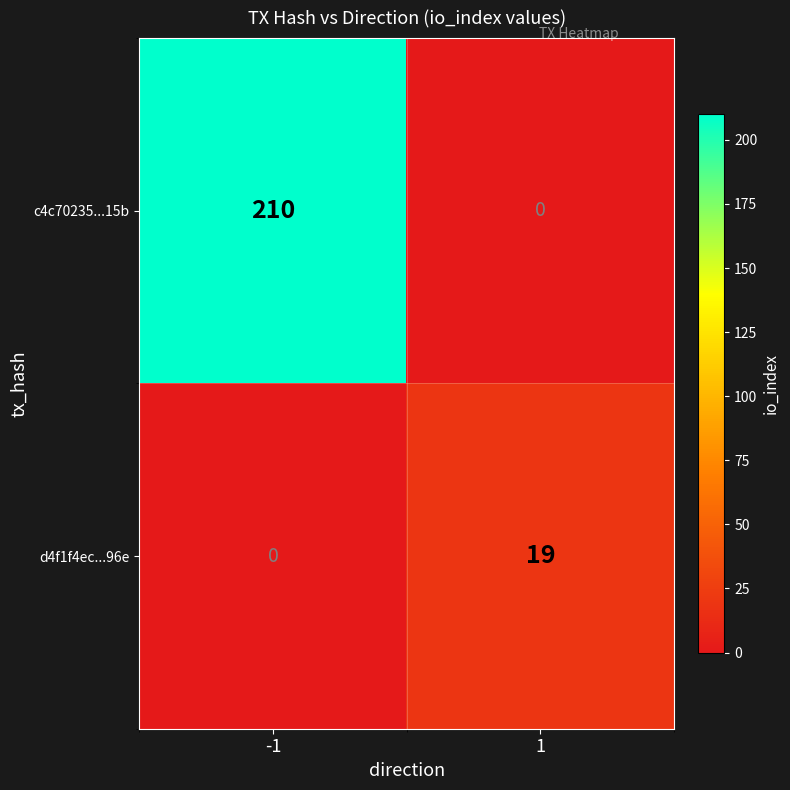

What is the spread (max minus min) of values at 1?

19